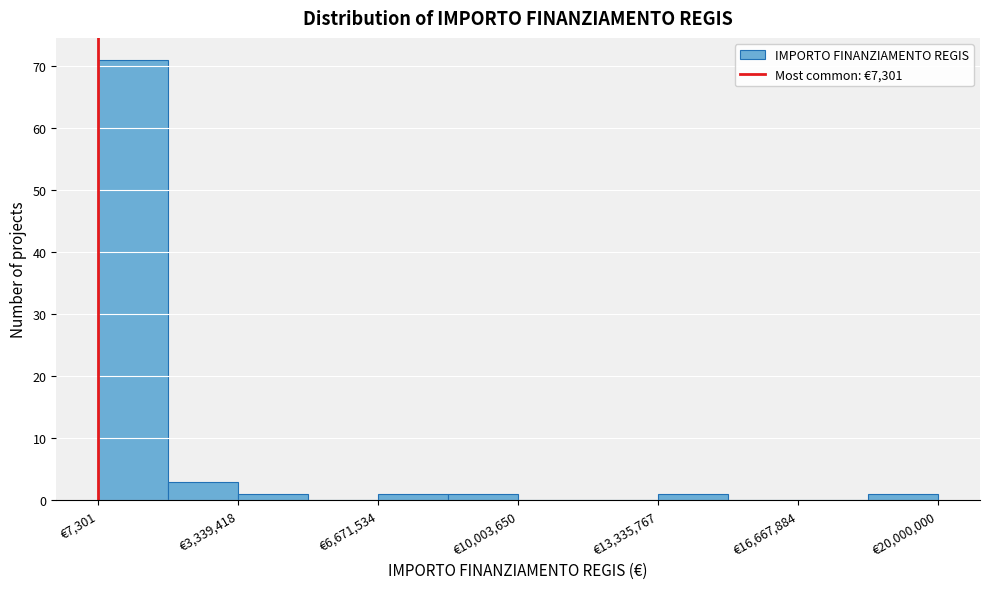

Read against the x-axis, roughly where is the centre of the tallest bar?

1000000